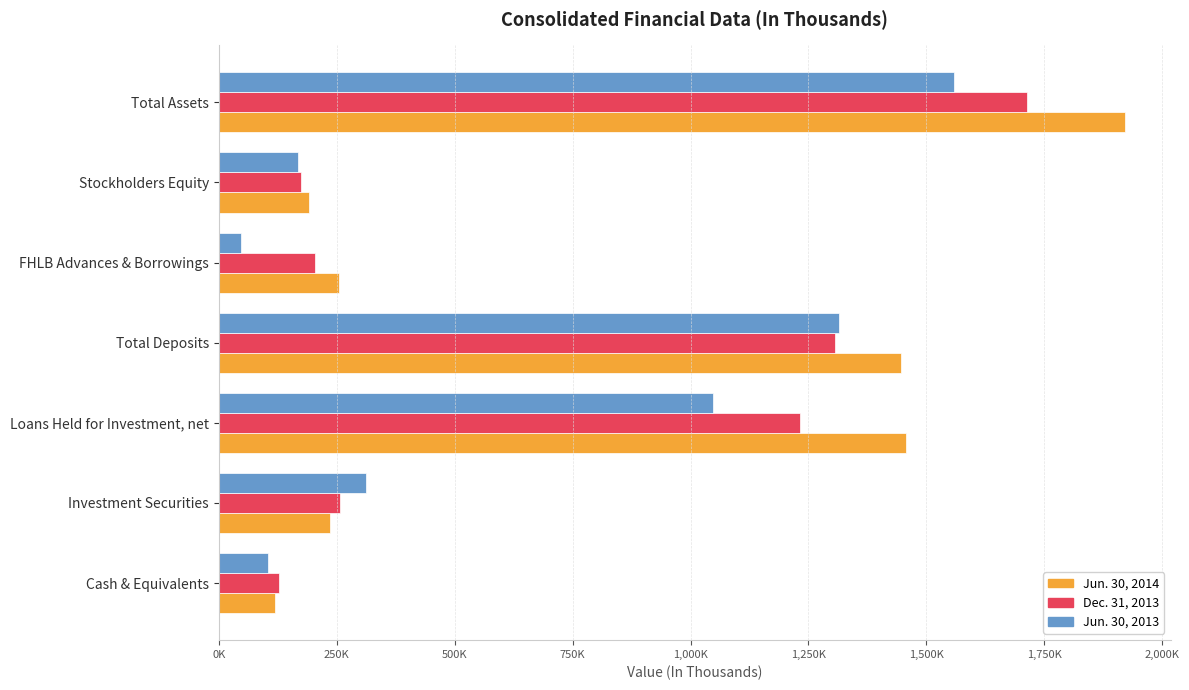

Where is Jun. 30, 2014 nearest to the value 1020908?

Total Deposits